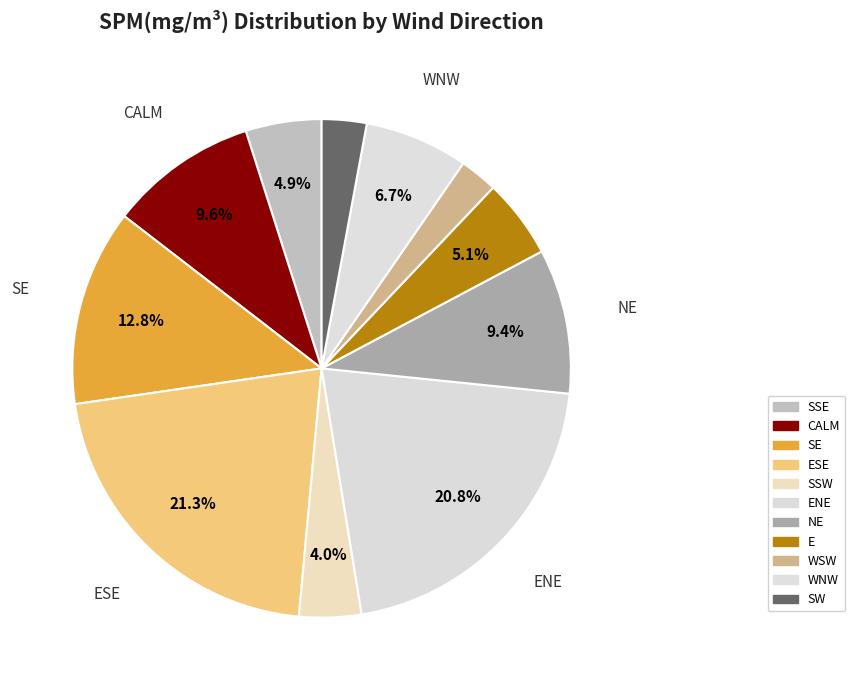

How many segments does this pie chart have?

11